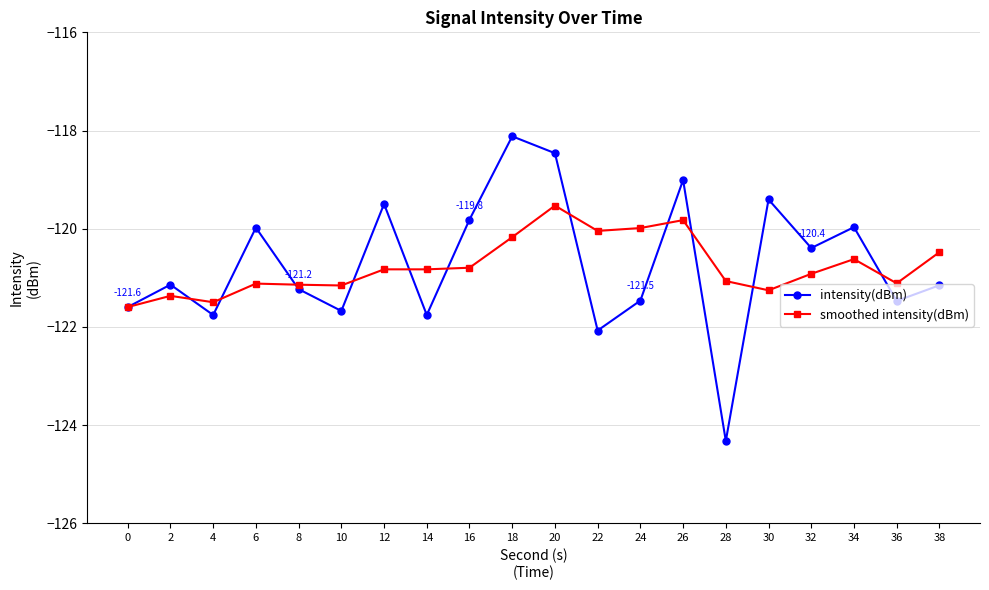

What is the difference between the smoothed intensity(dBm) values at 22 and 0?

1.6